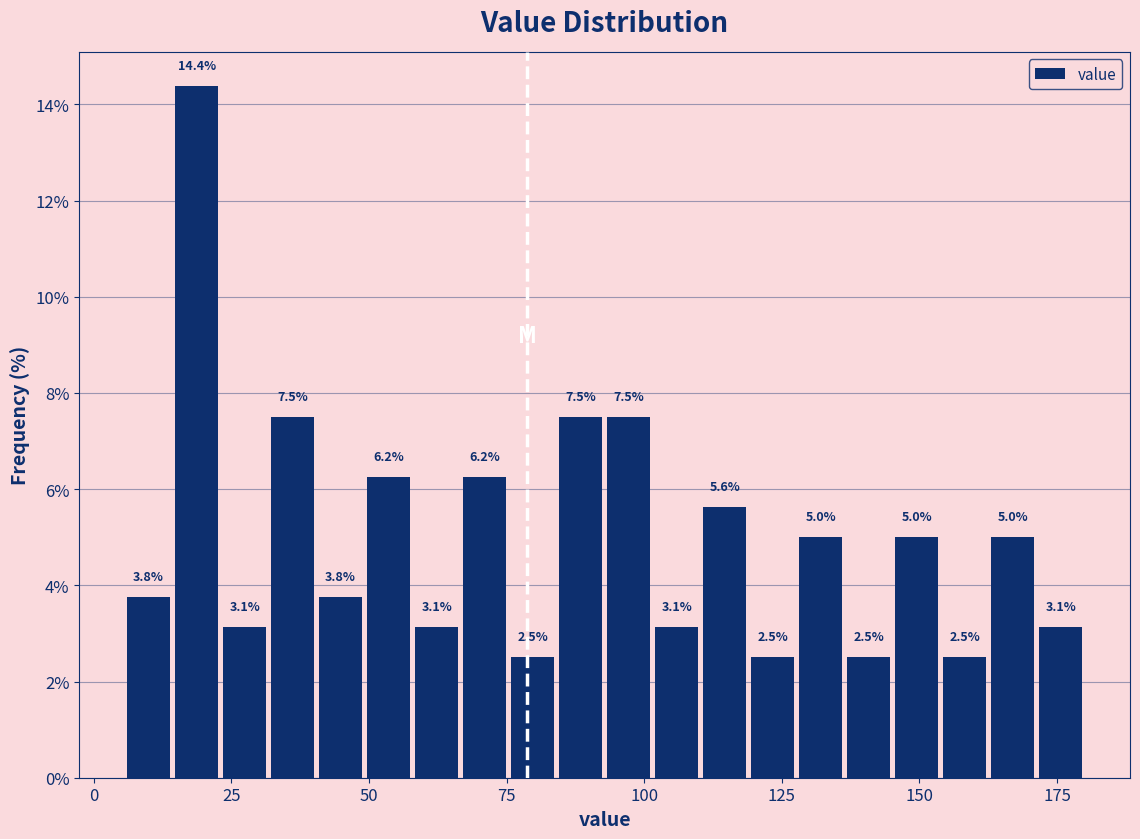

Read against the x-axis, roughly where is the centre of the tallest bar?

20